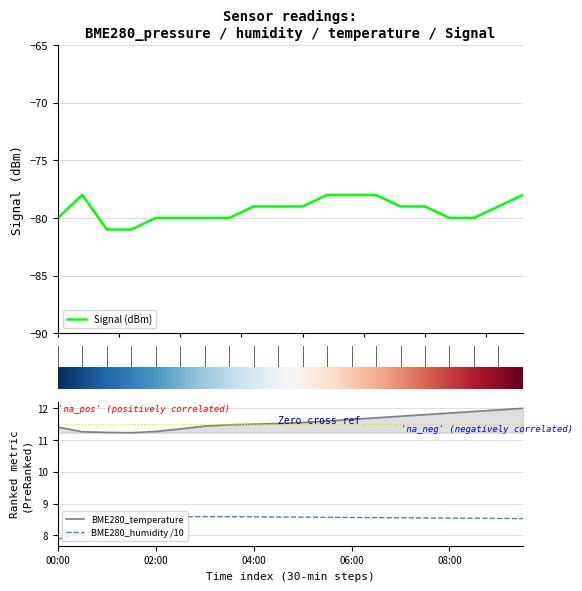

What is the sum of all BME280_temperature values?

231.4